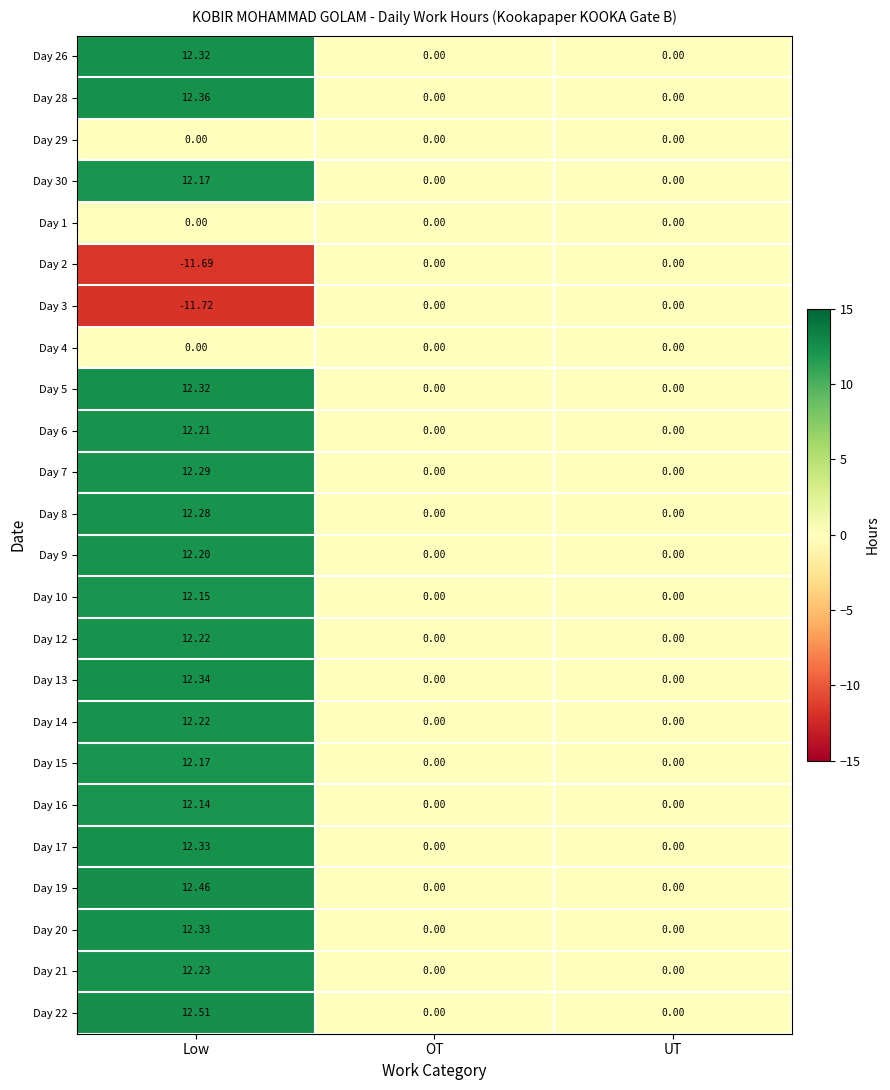

What is the spread (max minus min) of values at Low?

24.2